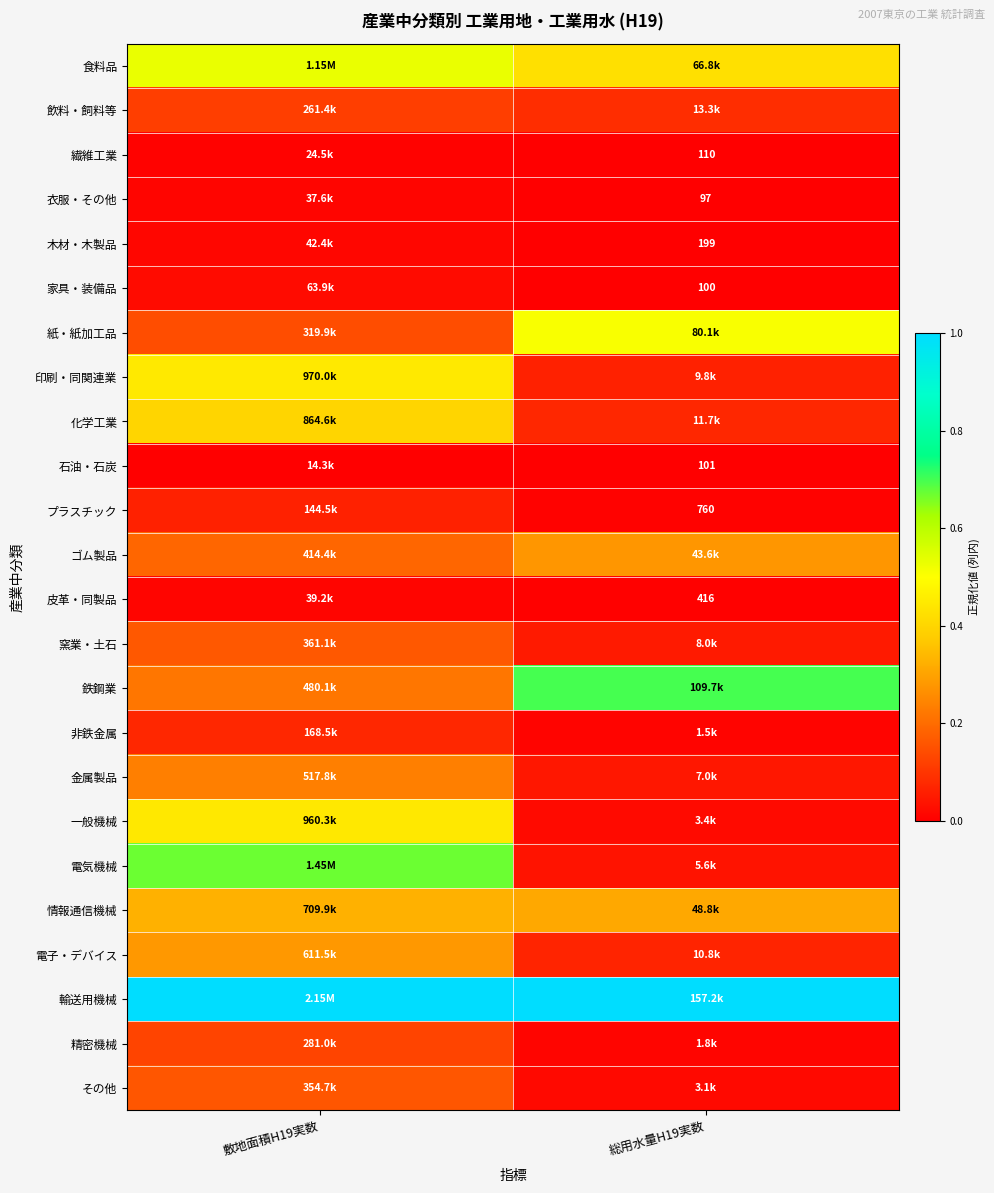

At how many categories does at least one series exceed 0?

2